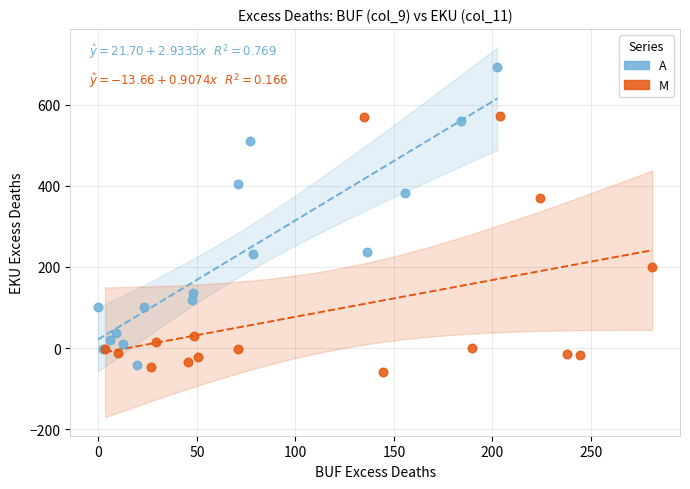

Which series has the widest spread of Y values?

A